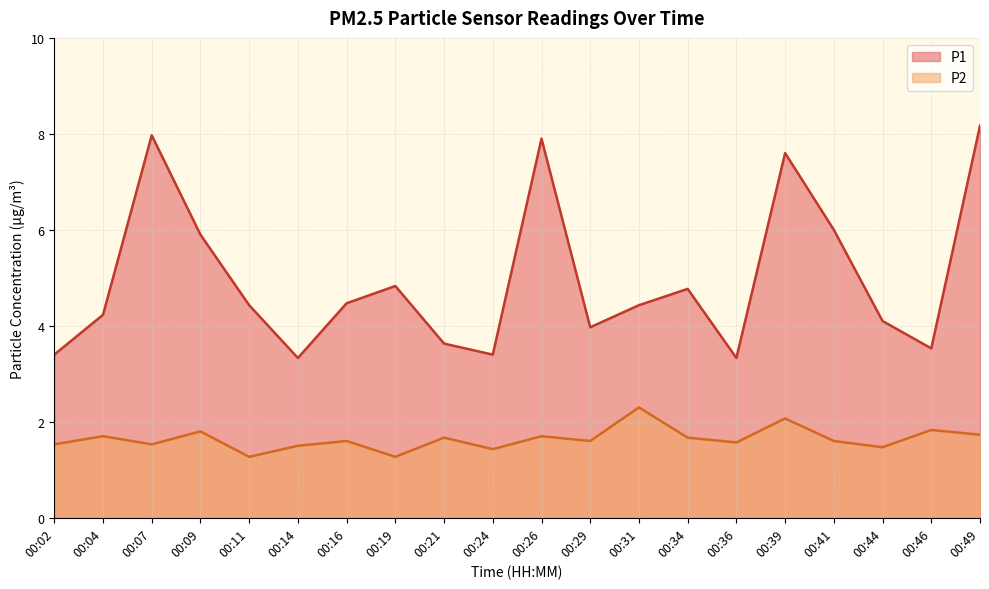

Is the value of P2 at 00:16 greater than the value of P1 at 00:16?

No